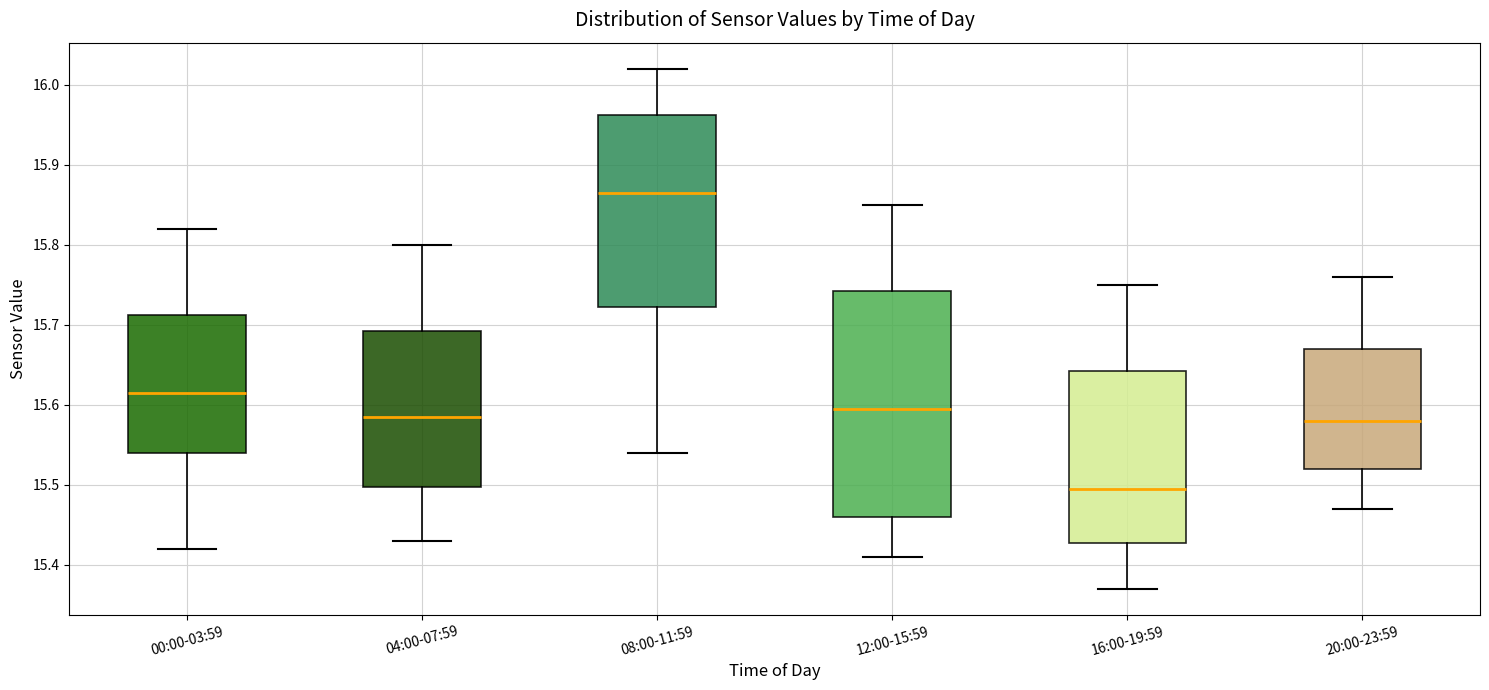

Where is the lower edge of the box for 20:00-23:59 on the y-axis? The values are not printed on the chart, so give them approximately, as read against the axis.

15.52